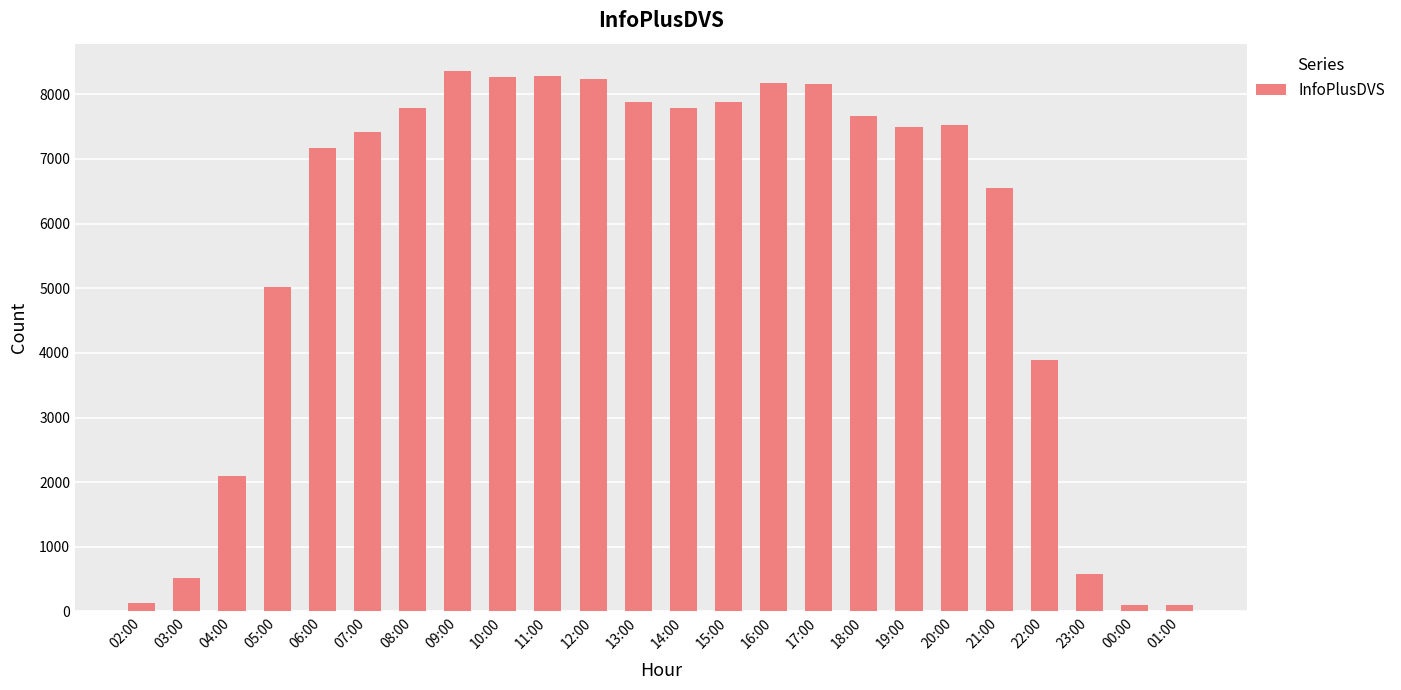

What position from the right is 06:00?

20